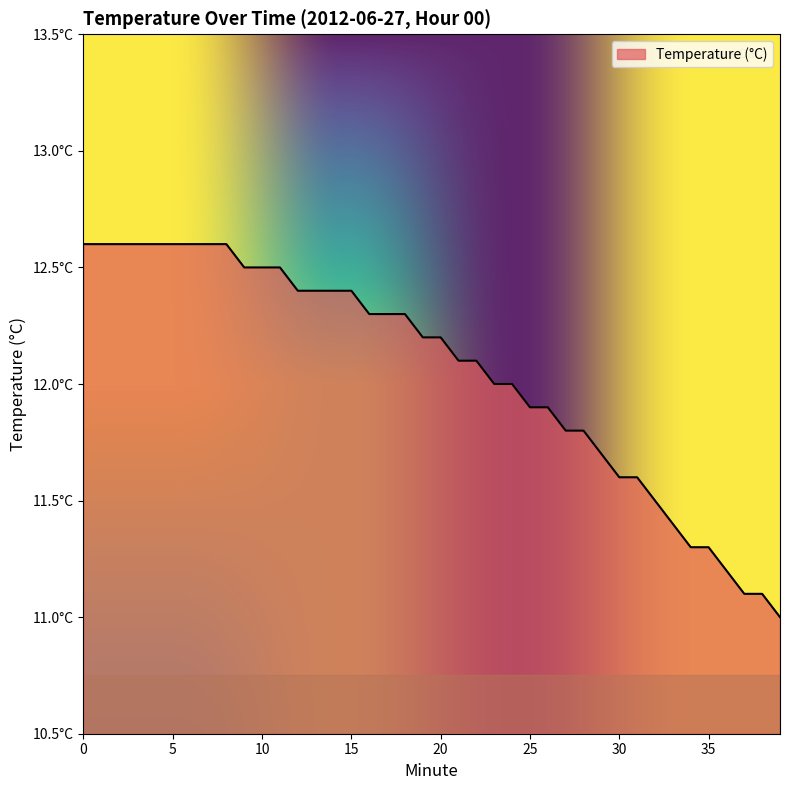

List the labels in order of value, smallest first.

39, 37, 38, 36, 34, 35, 33, 32, 30, 31, 29, 27, 28, 25, 26, 23, 24, 21, 22, 19, 20, 16, 17, 18, 12, 13, 14, 15, 9, 10, 11, 0, 1, 2, 3, 4, 5, 6, 7, 8